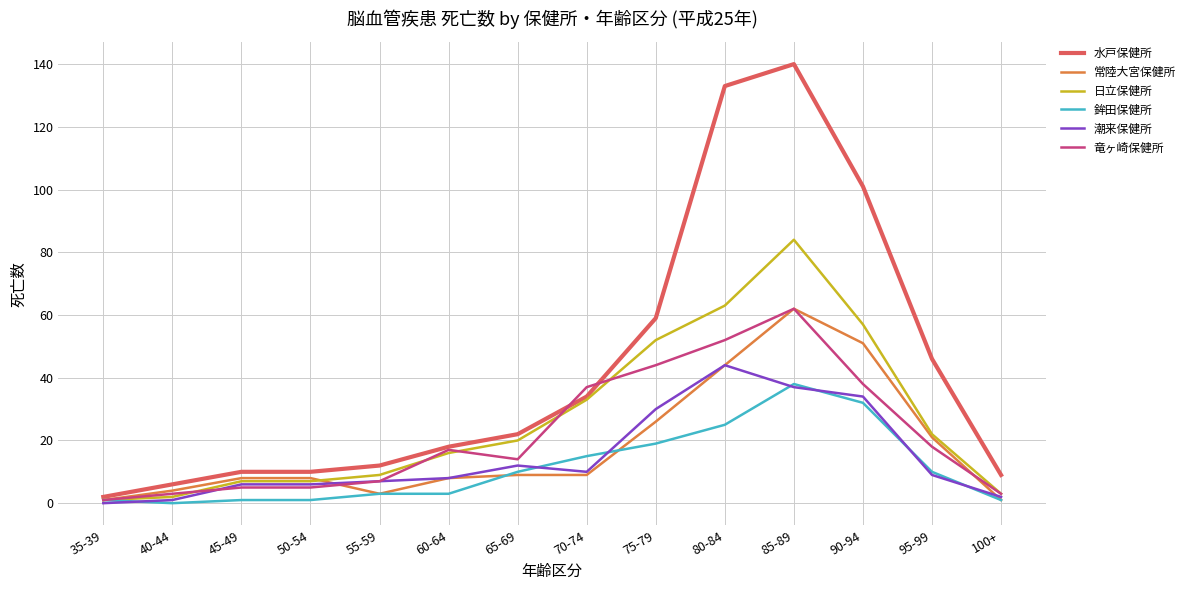

Which series has the largest range (max minus min)?

水戸保健所